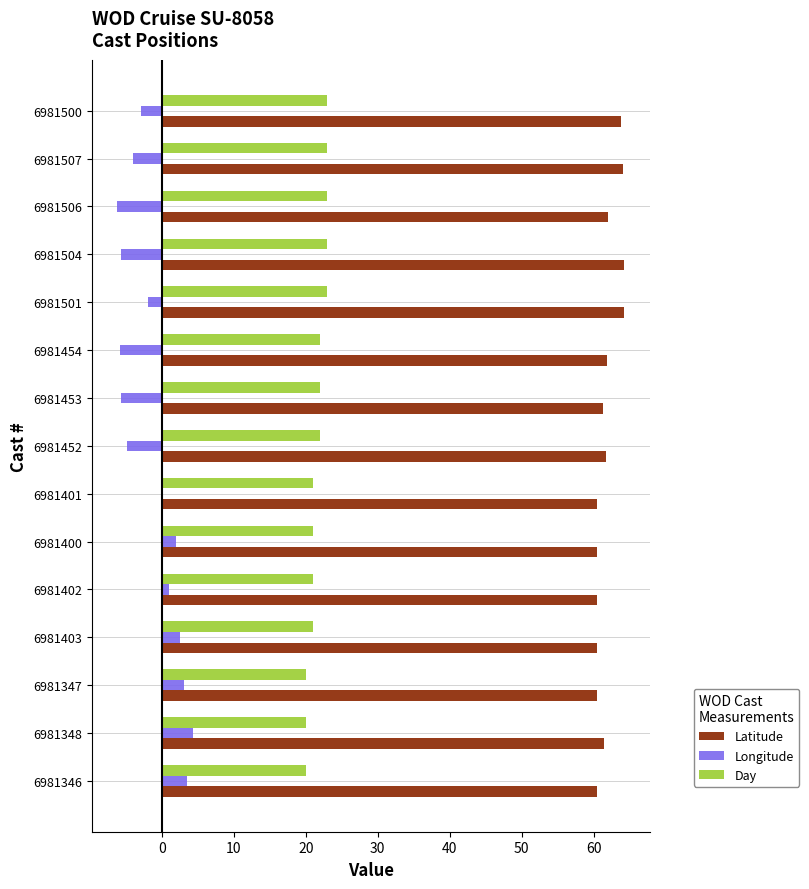

True or false: Latitude has a value of 60.5 at 6981346.

True